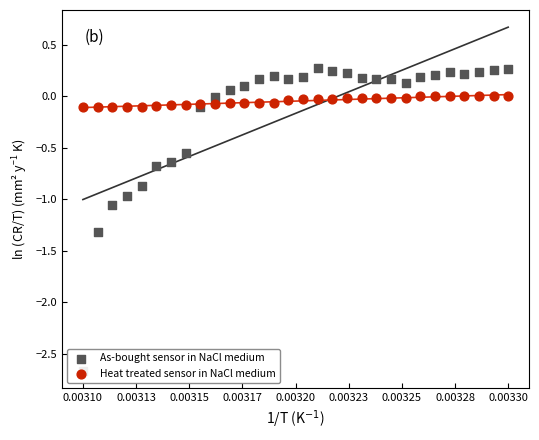

At how many categories does at least one series exceed 0?

20